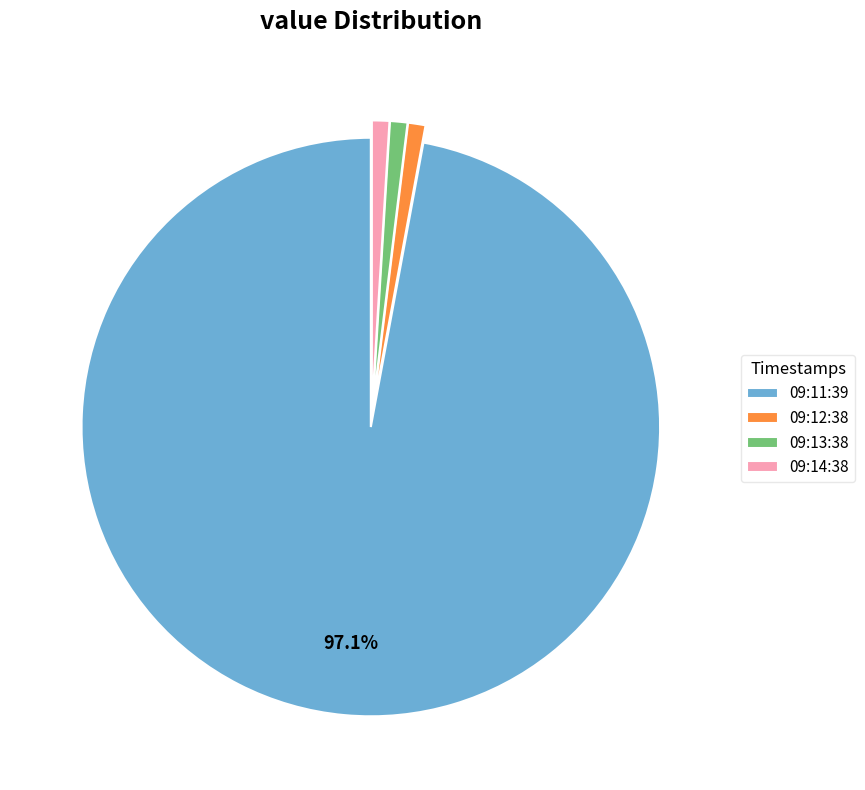

Do 09:11:39 and 09:14:38 together represent more than half of the pie?

Yes